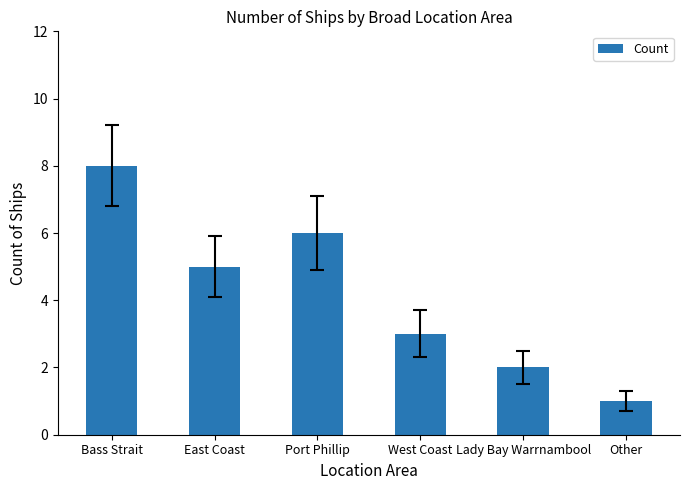

What is the value of the 4th bar from the left?

3